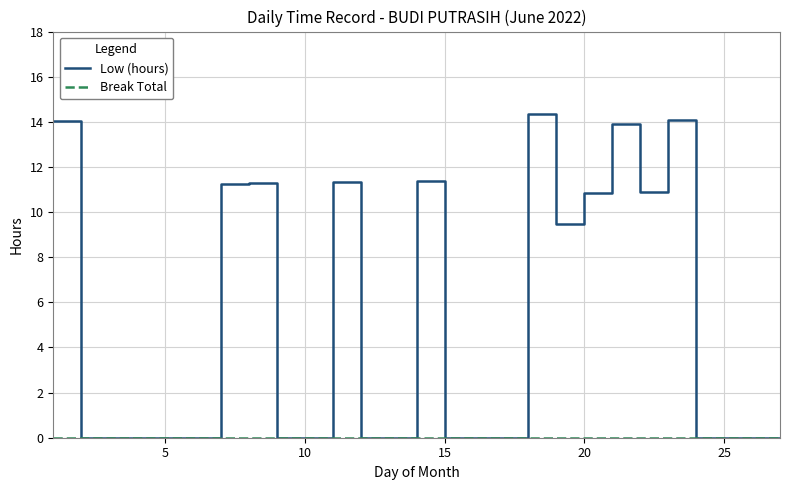

What is the highest value of the Low (hours) series?

14.3